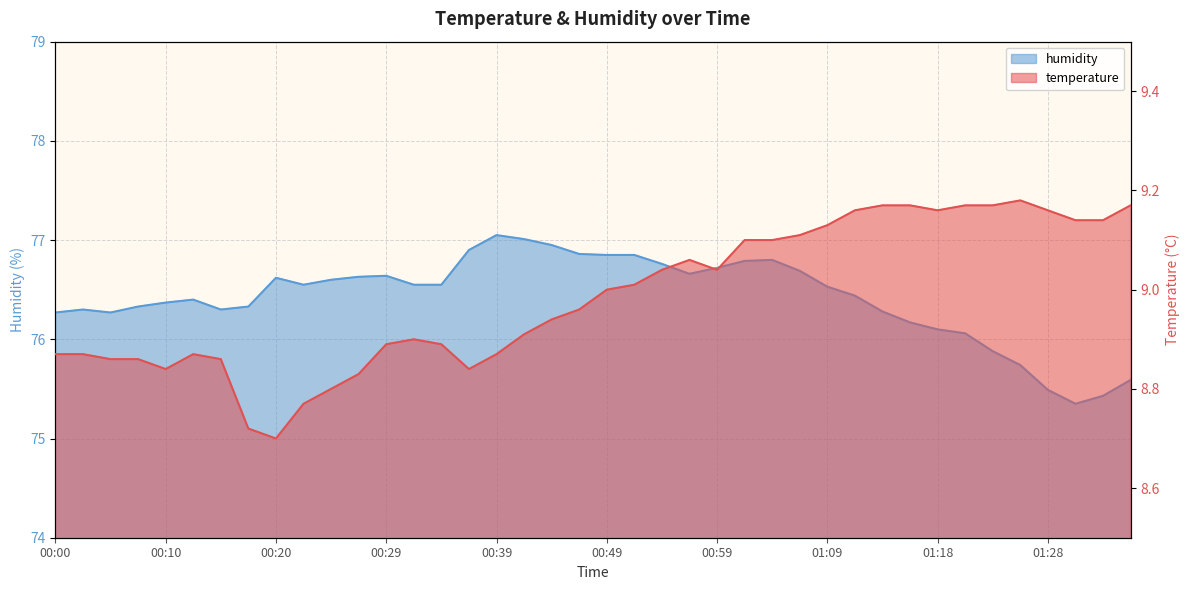

Read the temperature value at 00:59.

9.0